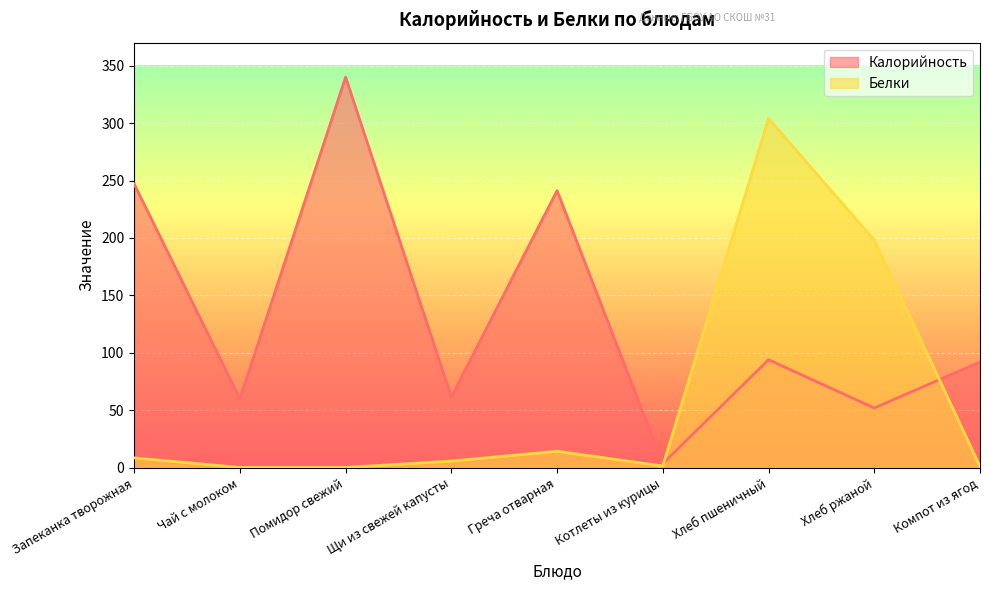

Which series has the largest range (max minus min)?

Калорийность